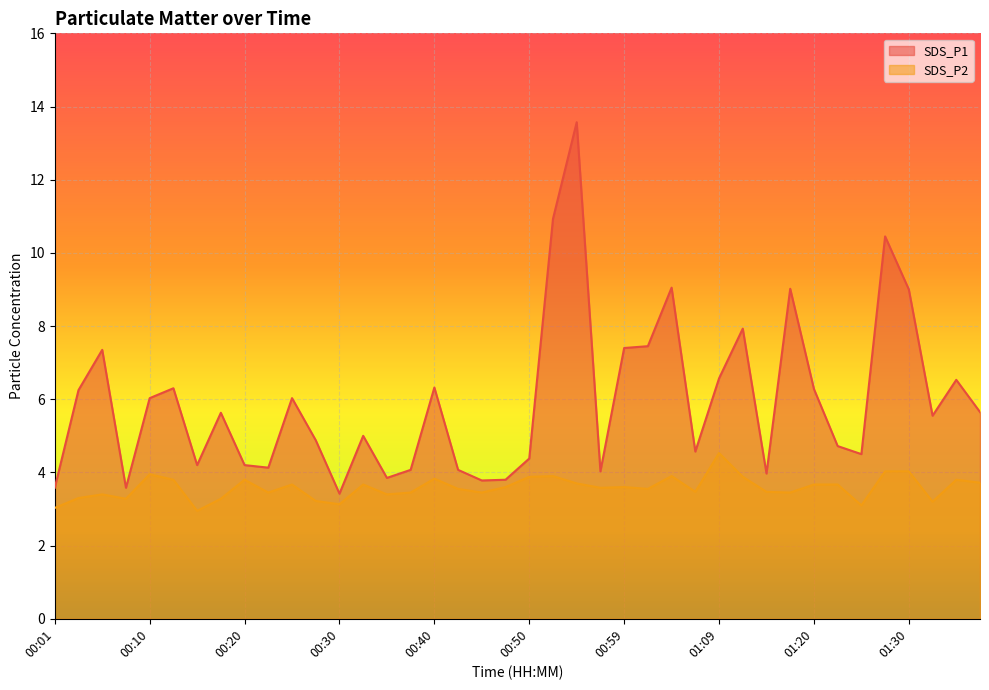

The value of SDS_P1 at 01:20 is 6.3. True or false?

True